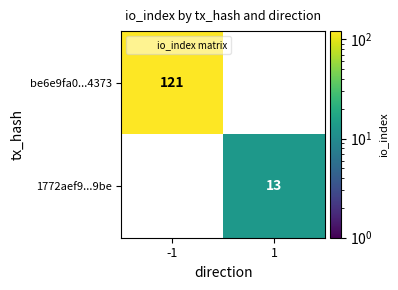

What is the sum of the be6e9fa0...4373 values at 1 and -1?

121